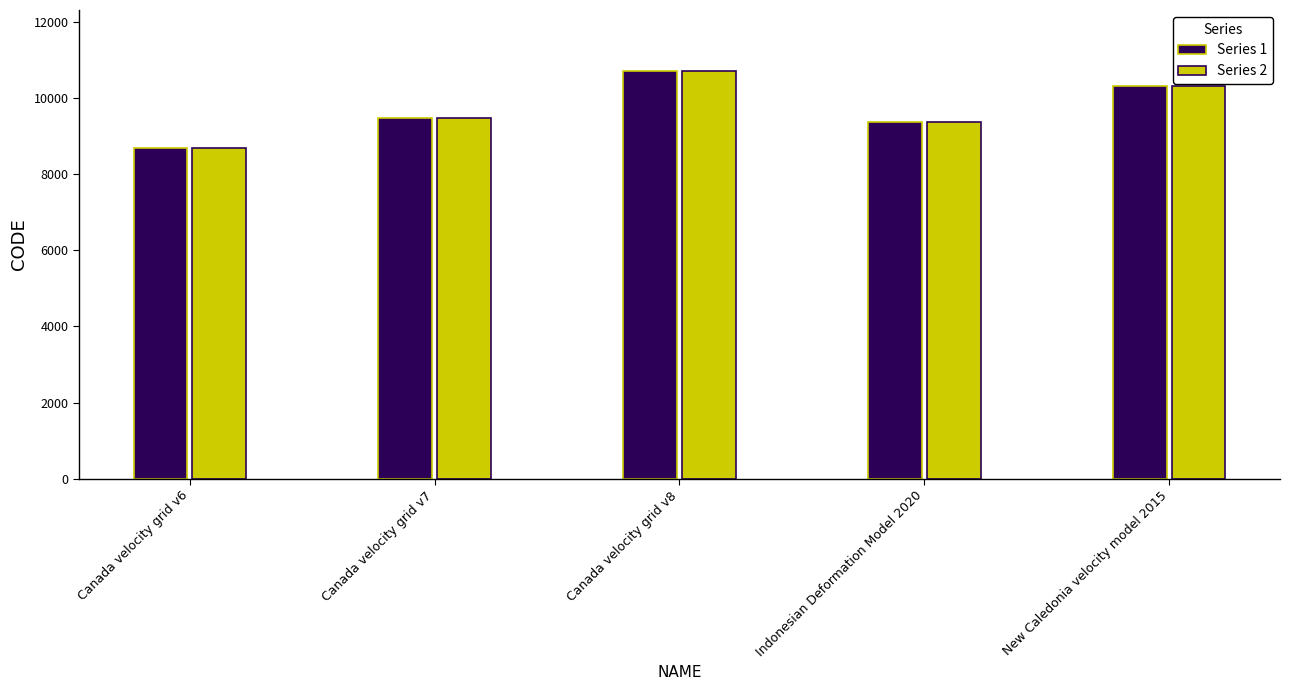

What is the label of the 3rd bar from the left?

Canada velocity grid v8